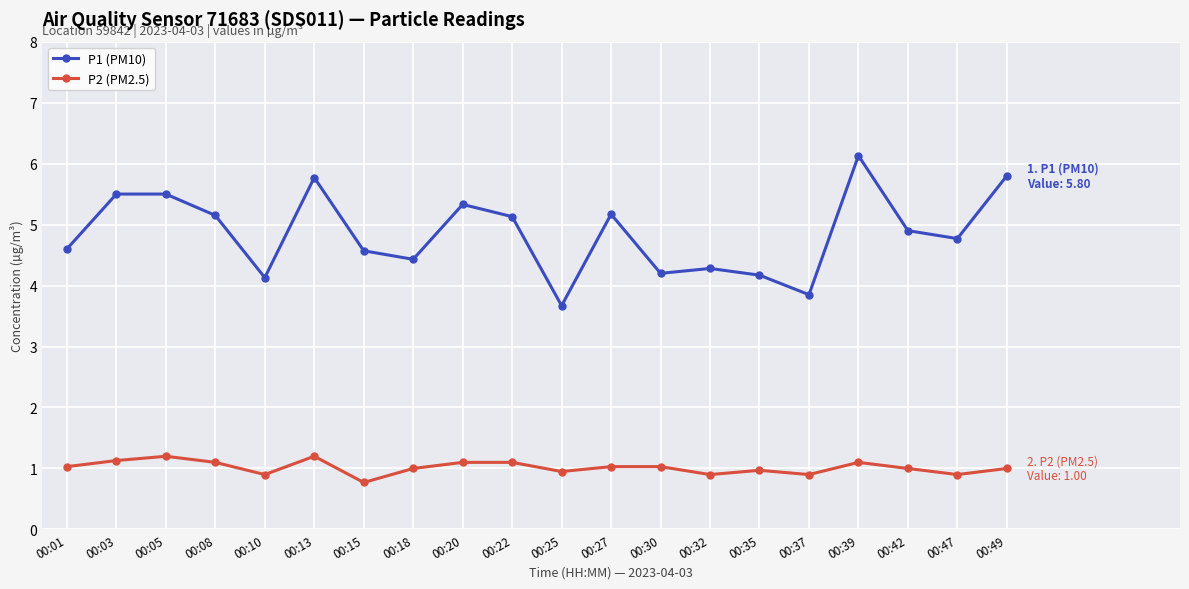

What is the maximum value for P1 (PM10)?

6.1